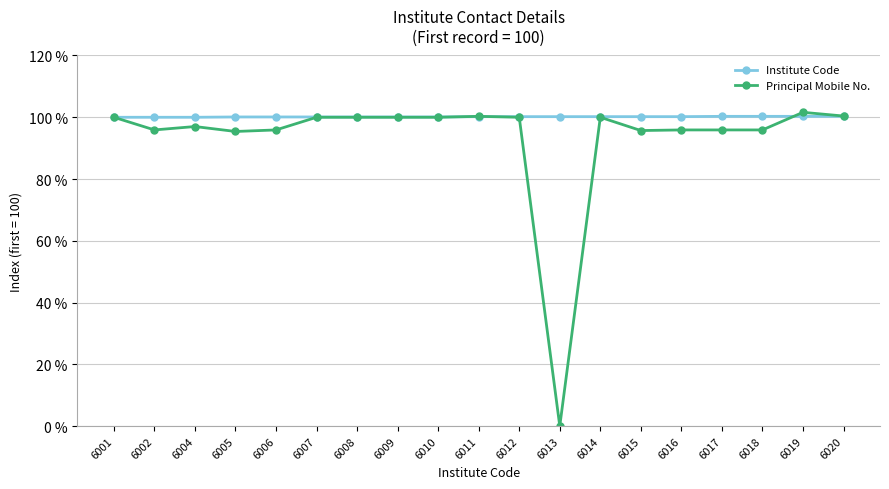

What is the value of the Principal Mobile No. point at the 3rd from the left?

97.0